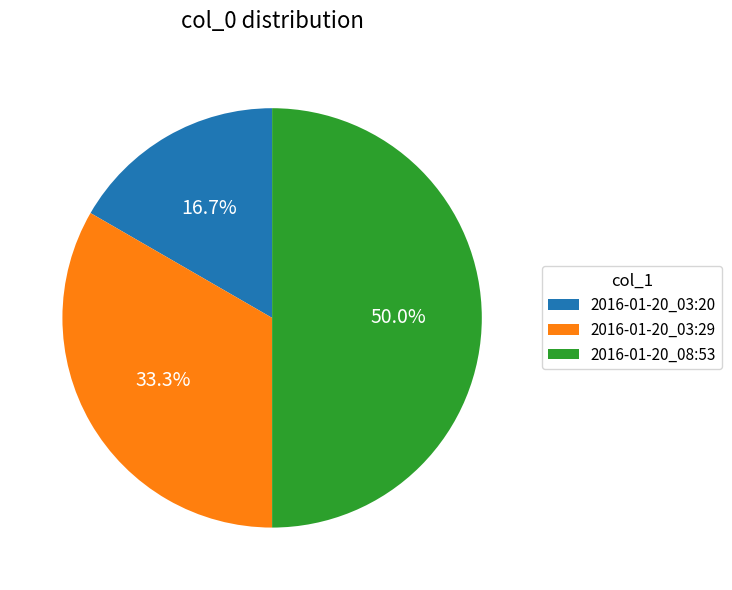

What is the smallest slice in the pie chart?

2016-01-20_03:20